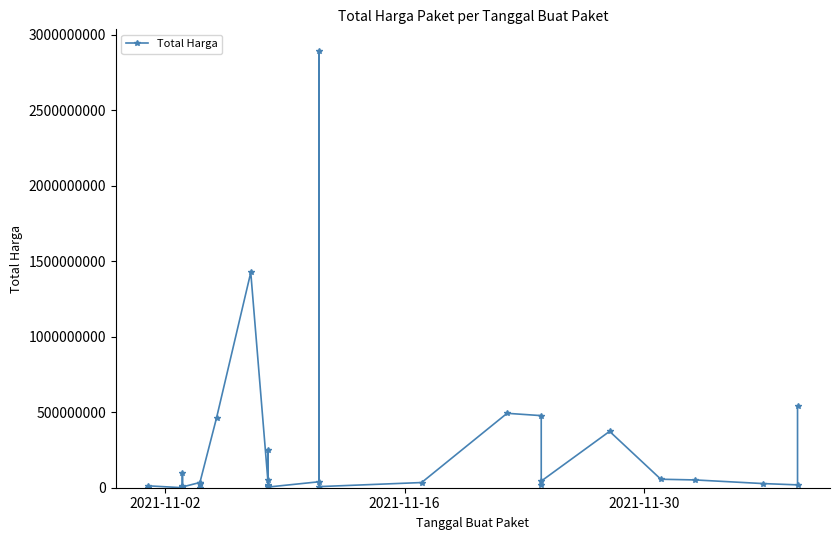

Is it true that the value at 25 is 99020687?

False